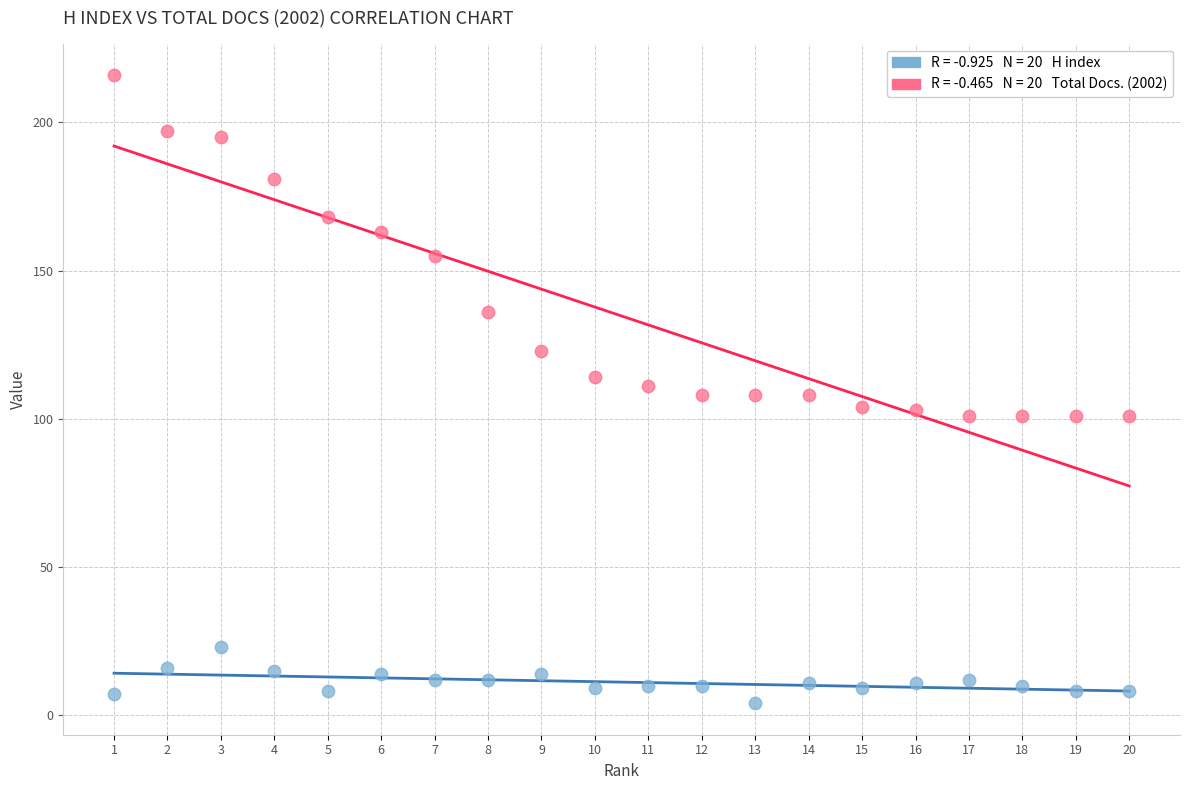

Across all data points, what is the range of X values (max minus min)?

19